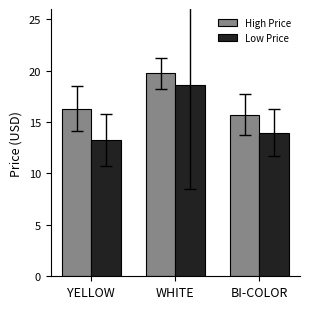

What is the difference between the maximum and minimum values in the High Price series?

4.0